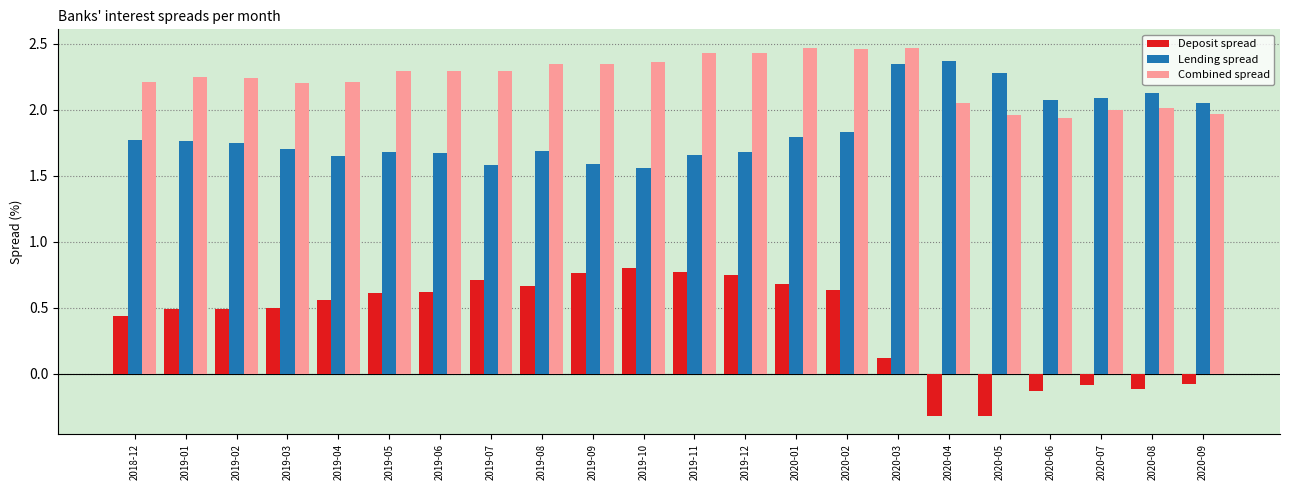

How many groups of bars are there?

22